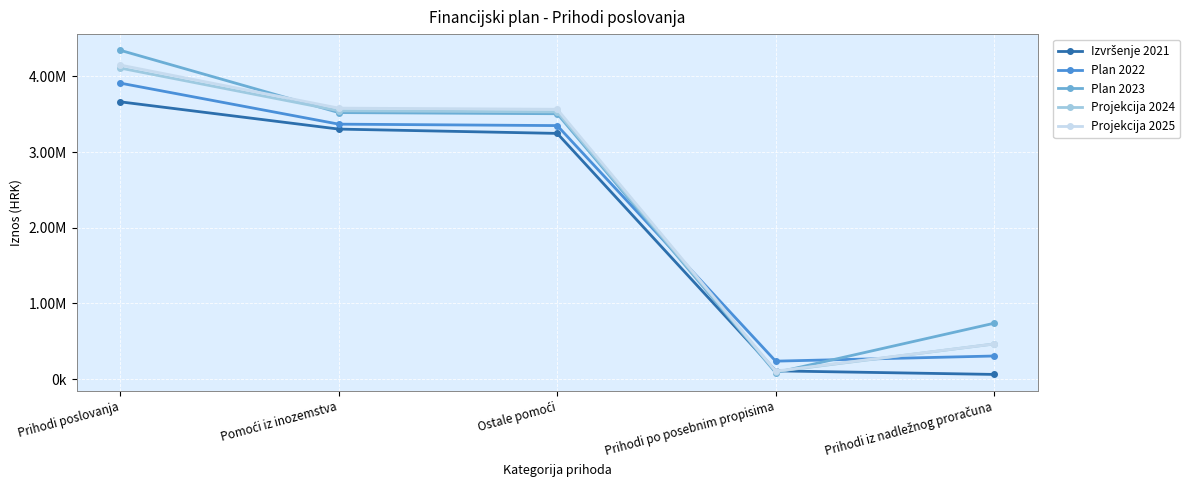

Between Prihodi po posebnim propisima and Prihodi iz nadležnog proračuna, which is larger?

Prihodi po posebnim propisima